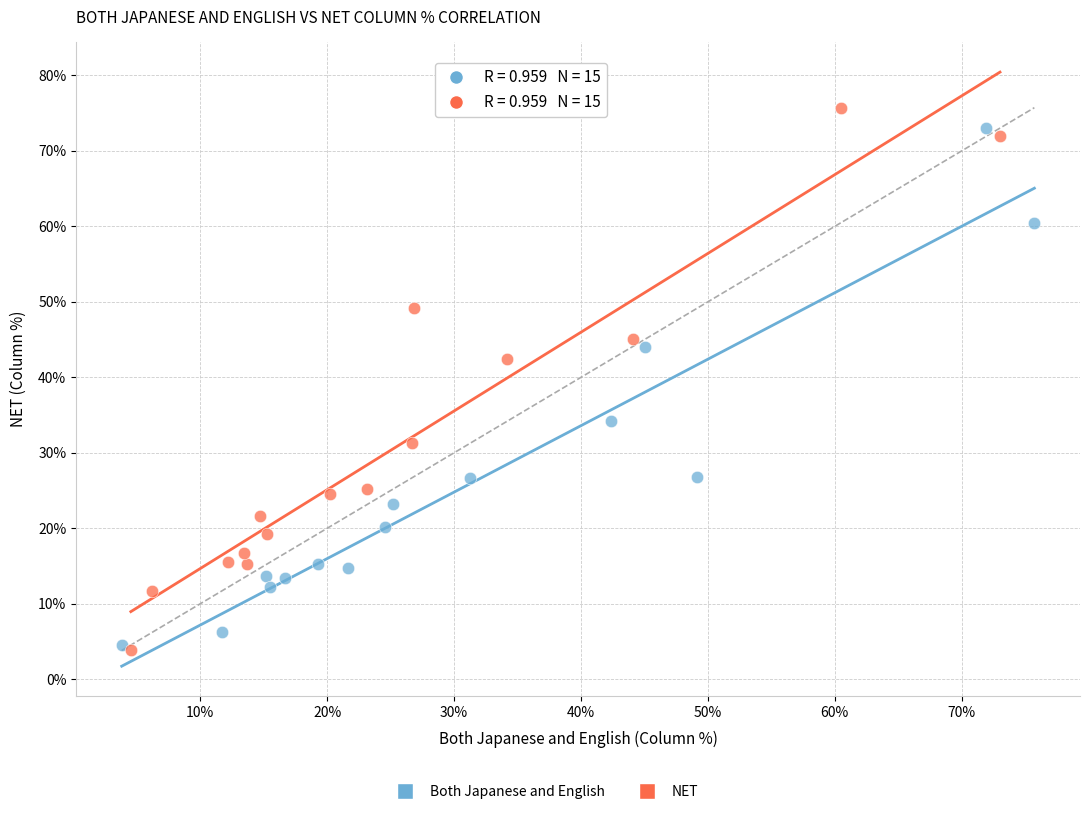

Which series contains the lowest Y value?

NET